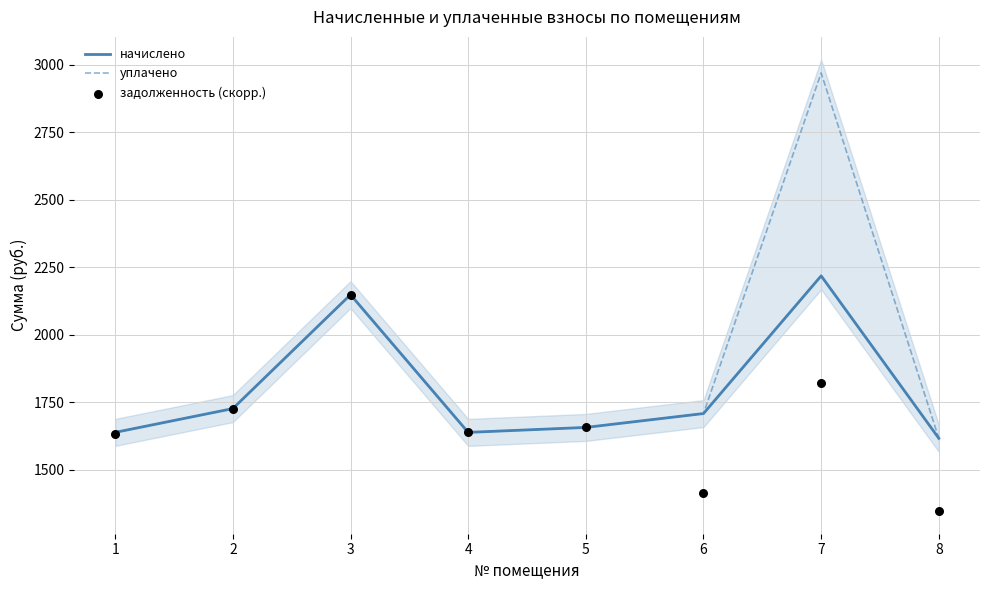

Is the value of задолженность (скорр.) at 4 greater than the value of уплачено at 1?

No